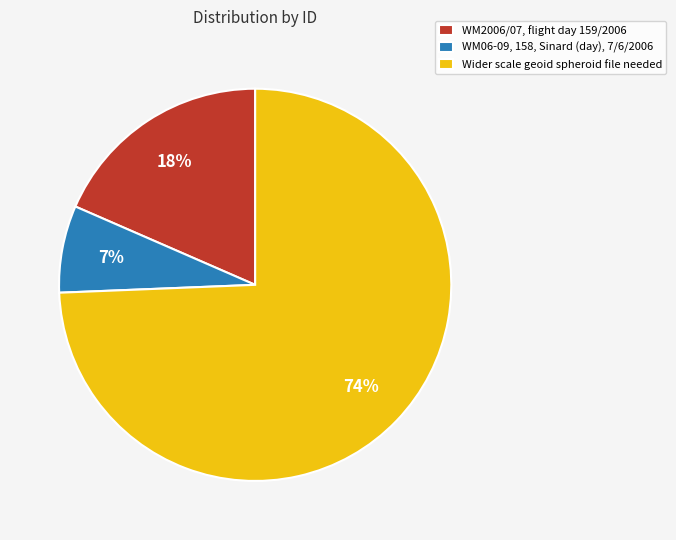

The WM2006/07, flight day 159/2006 slice represents 25% of the pie. True or false?

False